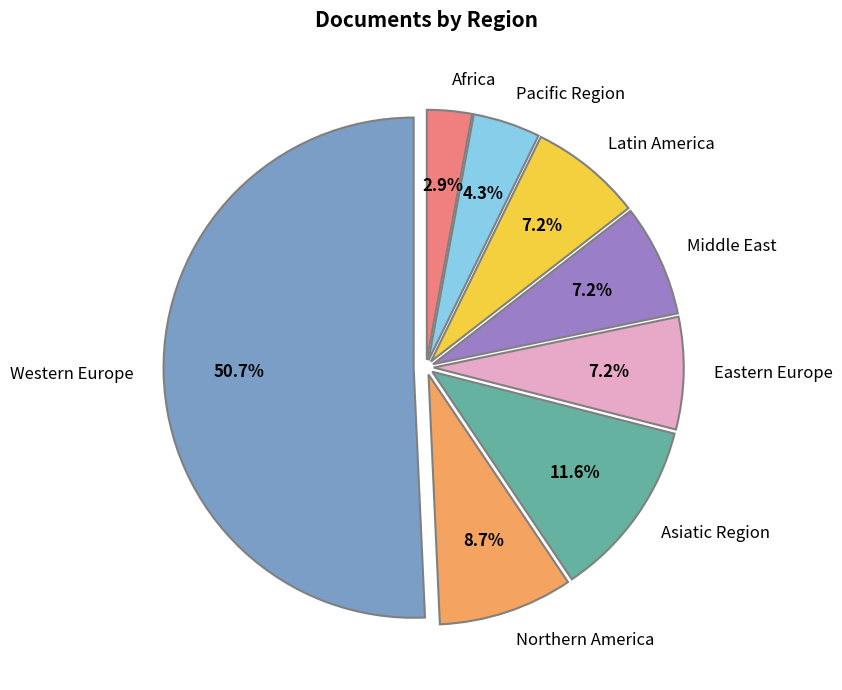

Combined, do Northern America and Africa account for over 50%?

No